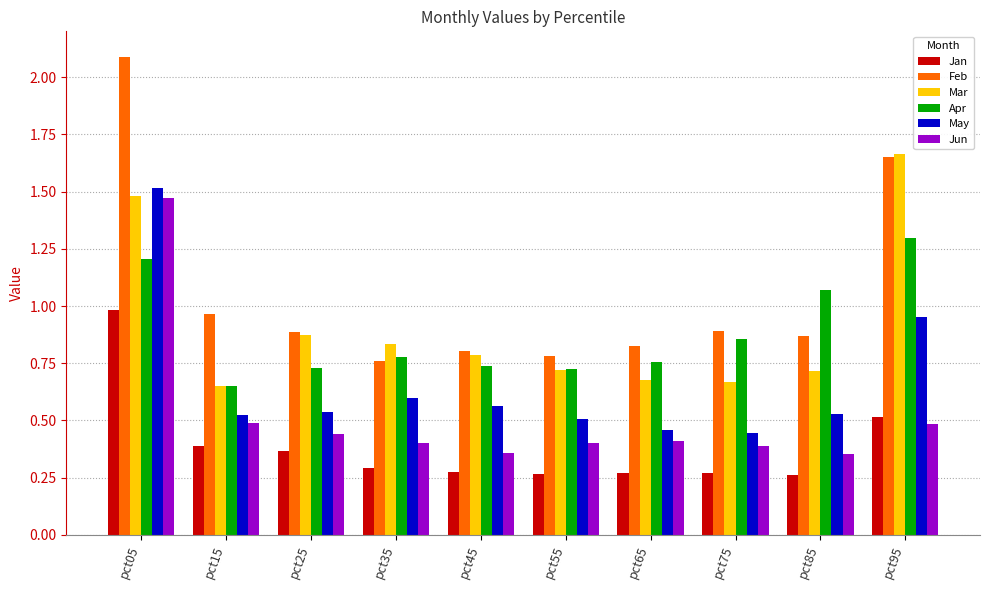

The value of May at pct35 is 1.0. True or false?

False